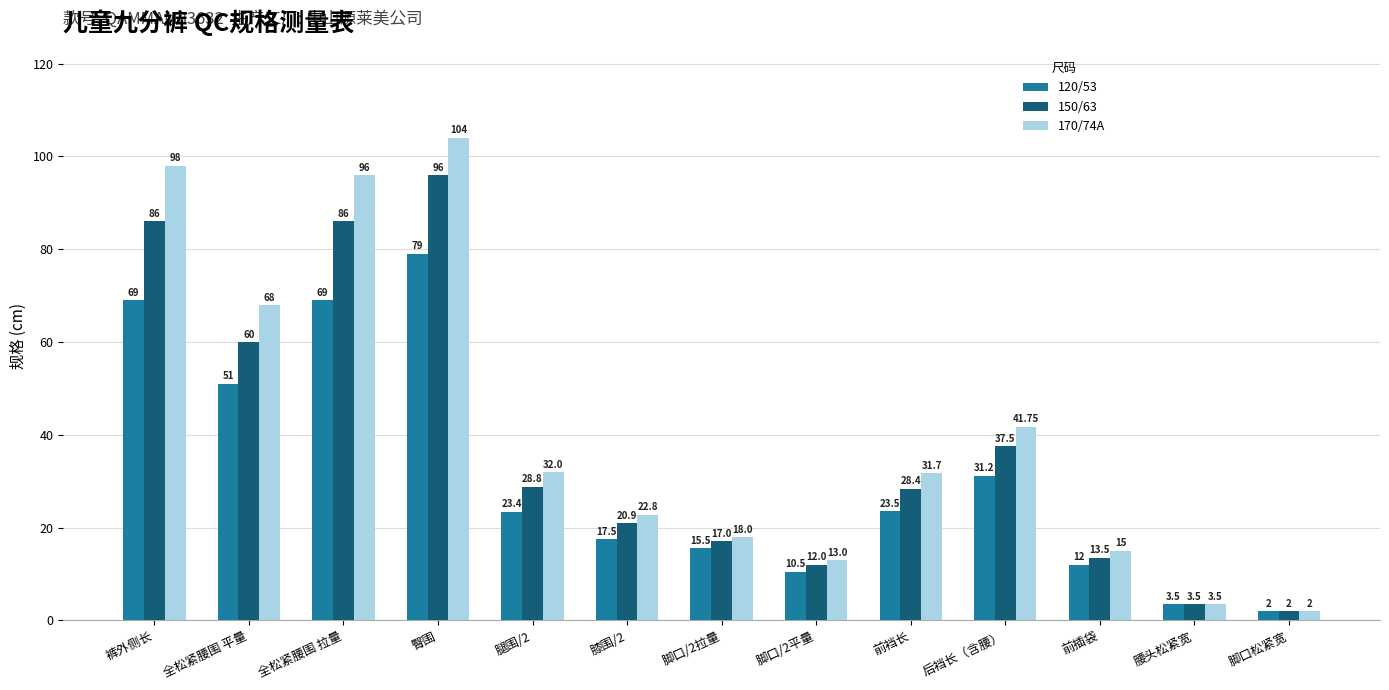

What is the label of the 3rd bar from the right?

前插袋